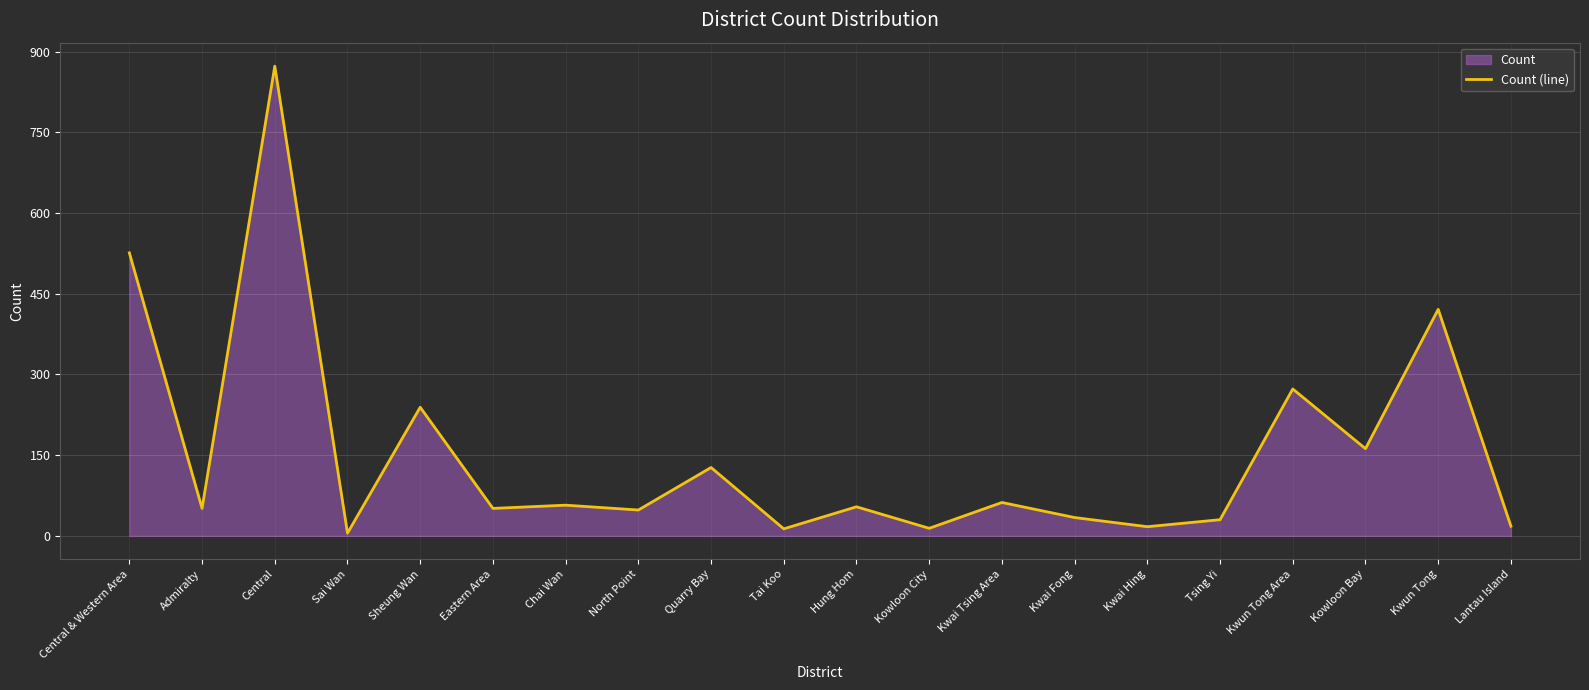

Rank the categories by value from lowest to highest.

Sai Wan, Tai Koo, Kowloon City, Kwai Hing, Lantau Island, Tsing Yi, Kwai Fong, North Point, Admiralty, Eastern Area, Hung Hom, Chai Wan, Kwai Tsing Area, Quarry Bay, Kowloon Bay, Sheung Wan, Kwun Tong Area, Kwun Tong, Central & Western Area, Central